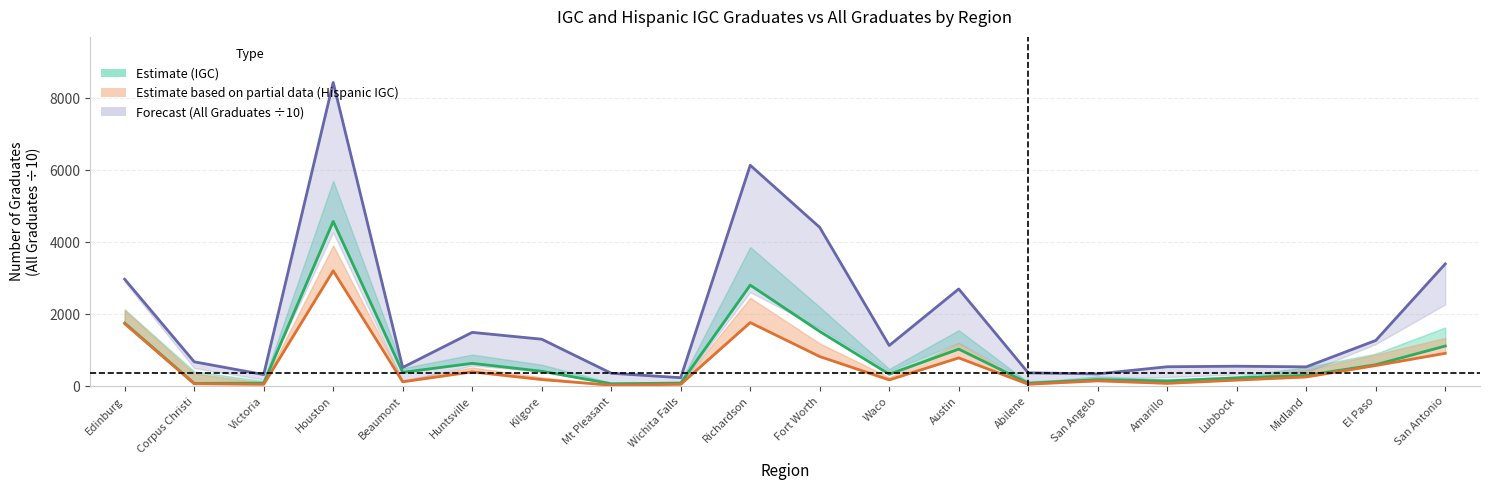

The All Graduates (÷10) series shows 6136.1 at Richardson. True or false?

True